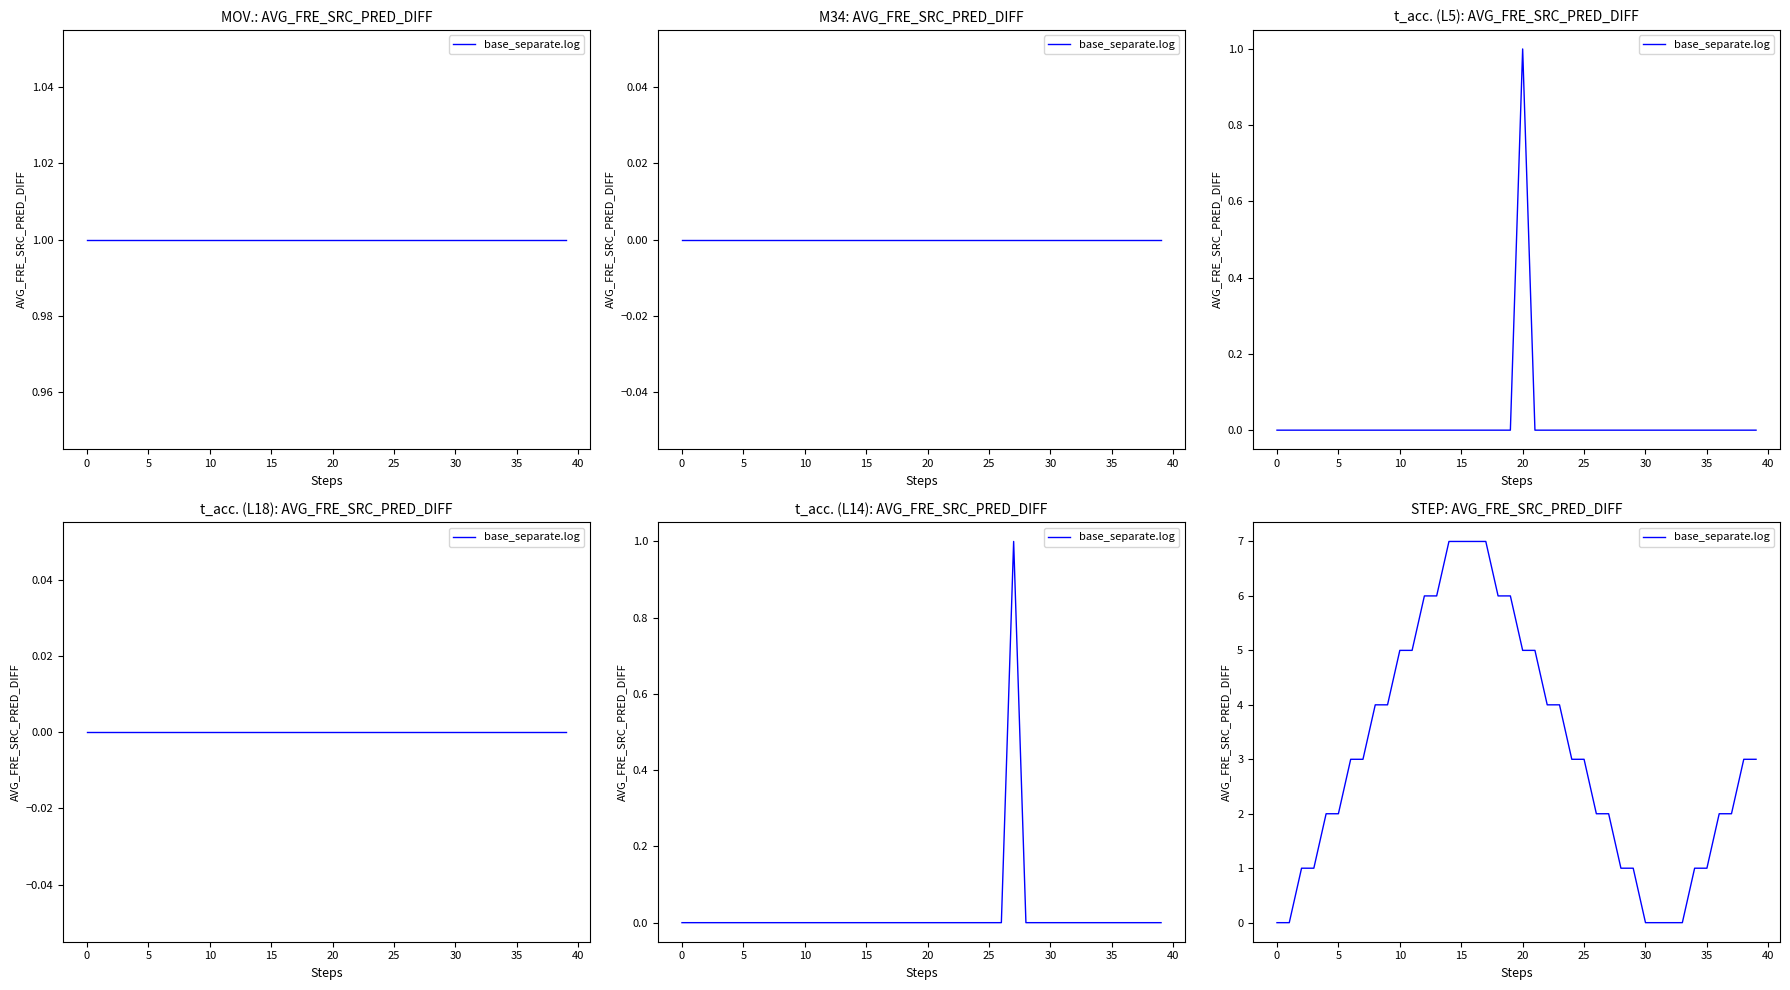

Is this an area chart (filled region under the line)?

No